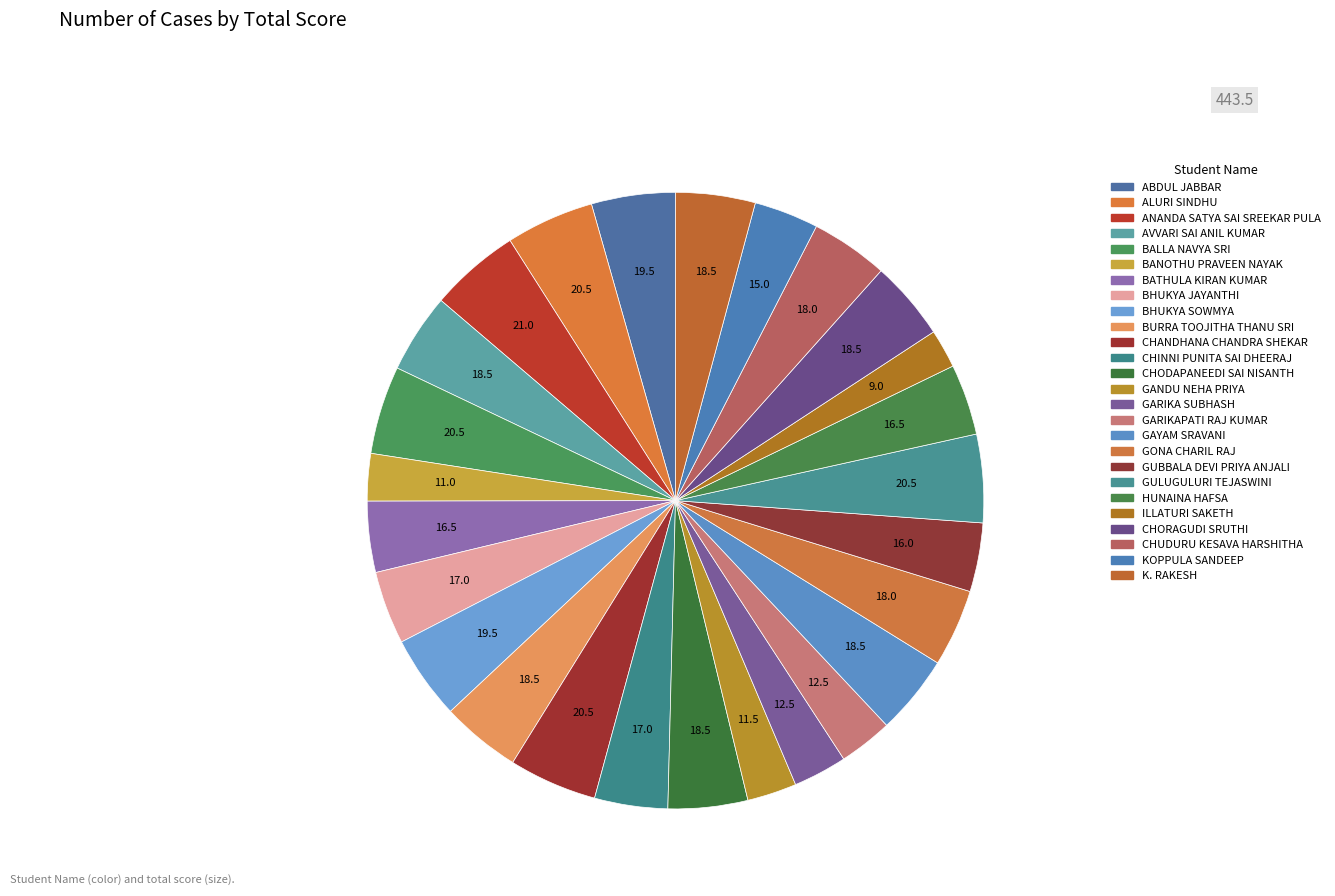

Count the number of slices in the pie.

26